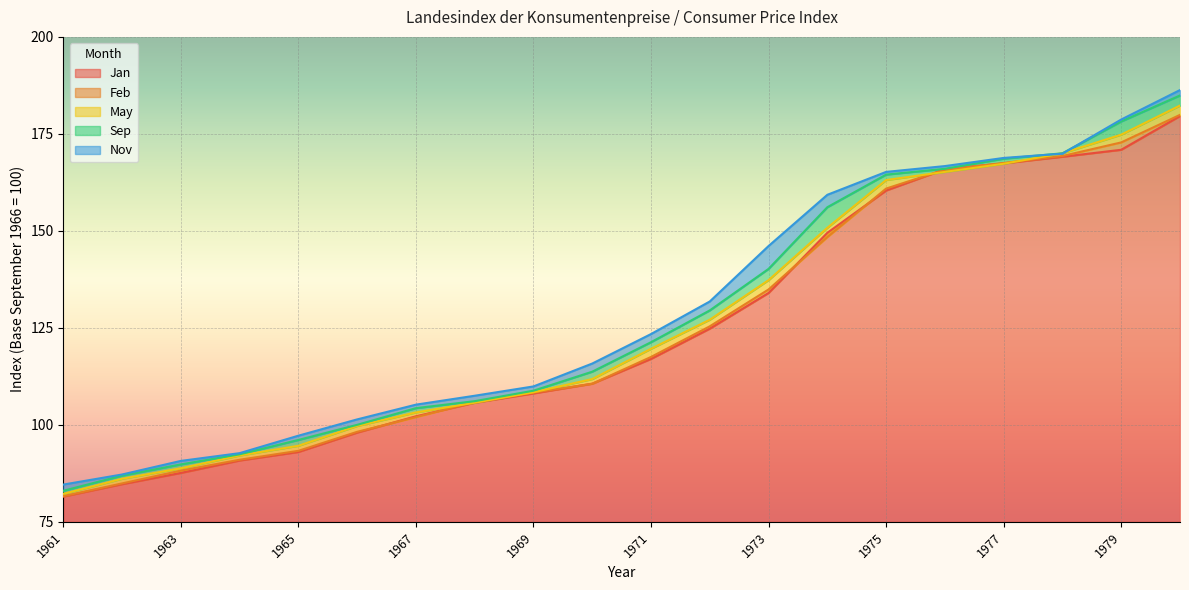

Where is Sep nearest to the value 133?

1972